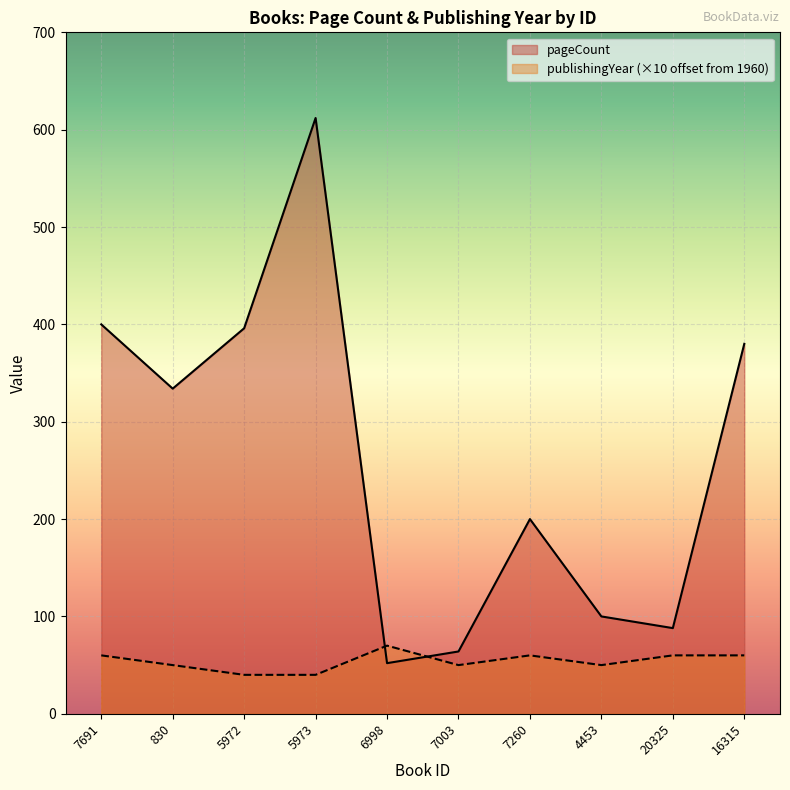

Which label corresponds to the smallest value in the chart?

5972